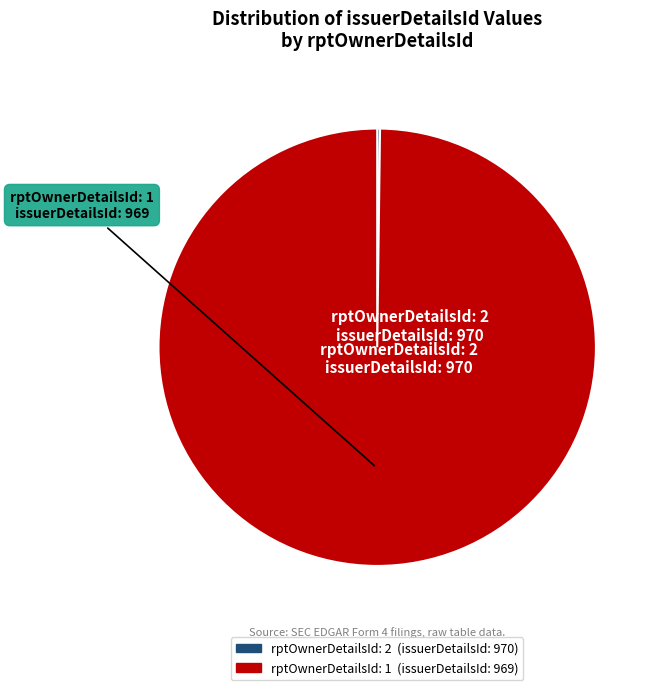

Is there a majority slice in this chart?

Yes